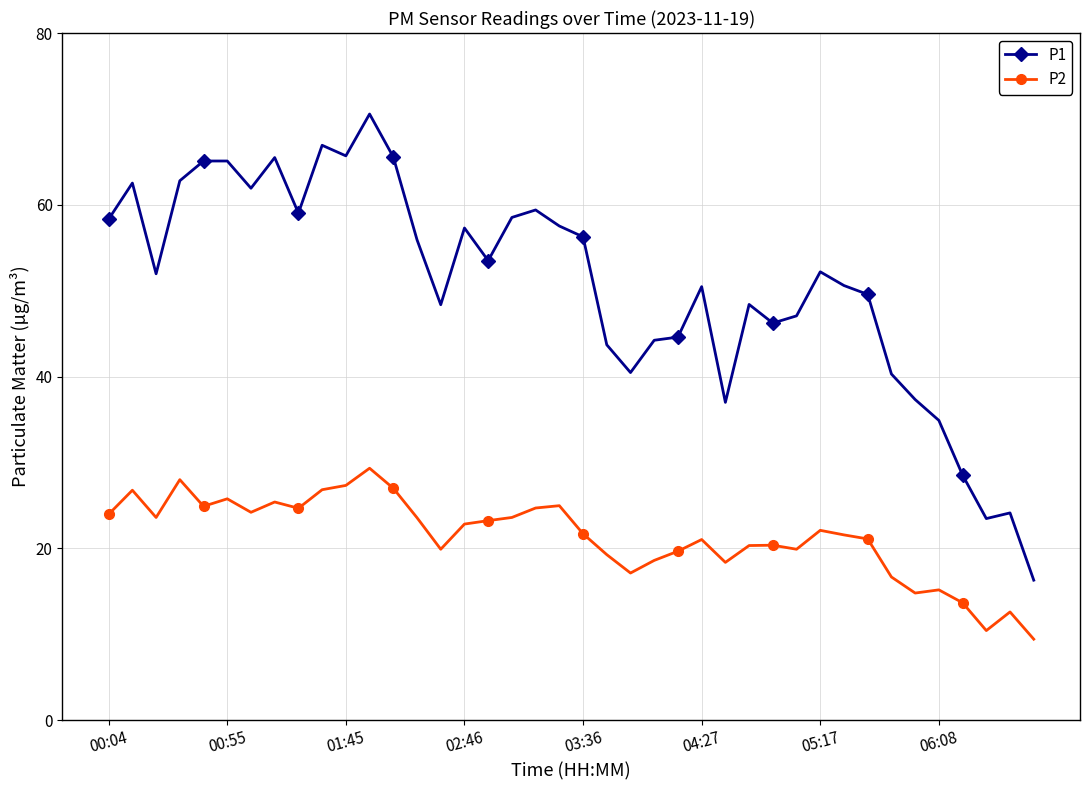

What is the value of the P1 point at the 29th from the left?

46.2